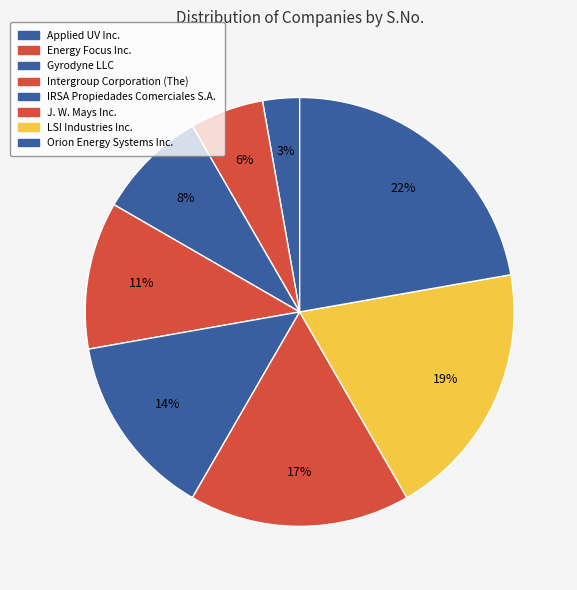

How many segments does this pie chart have?

8